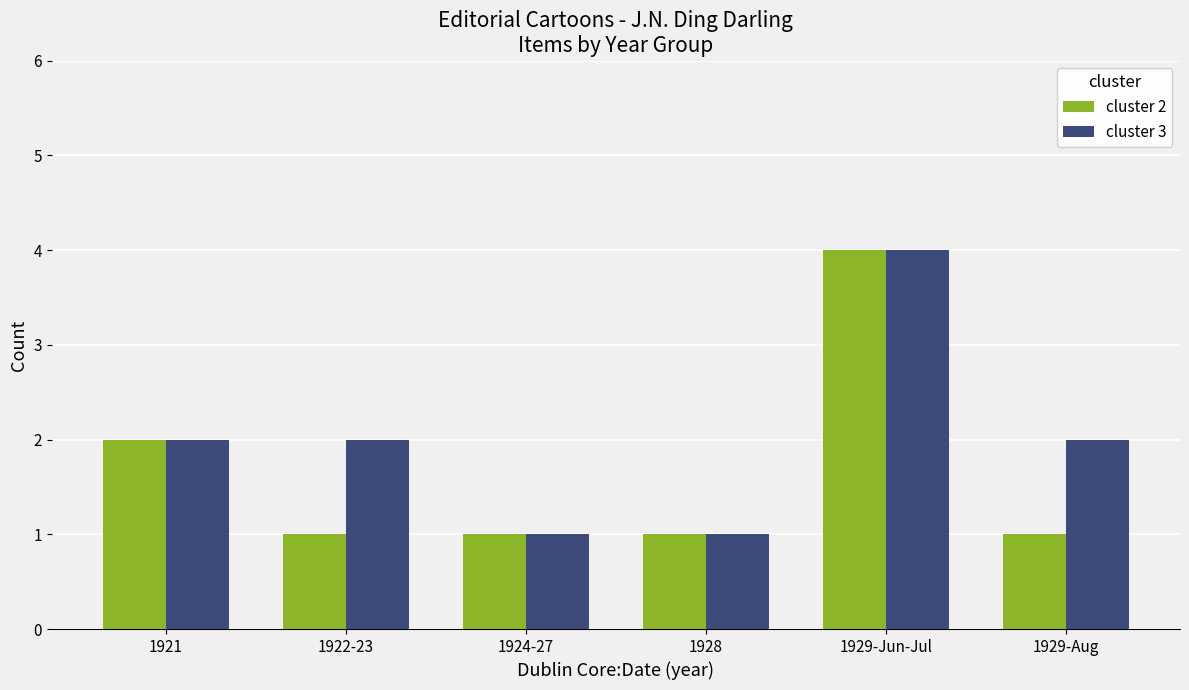

What is the difference between the maximum and second lowest values in the cluster 2 series?

3